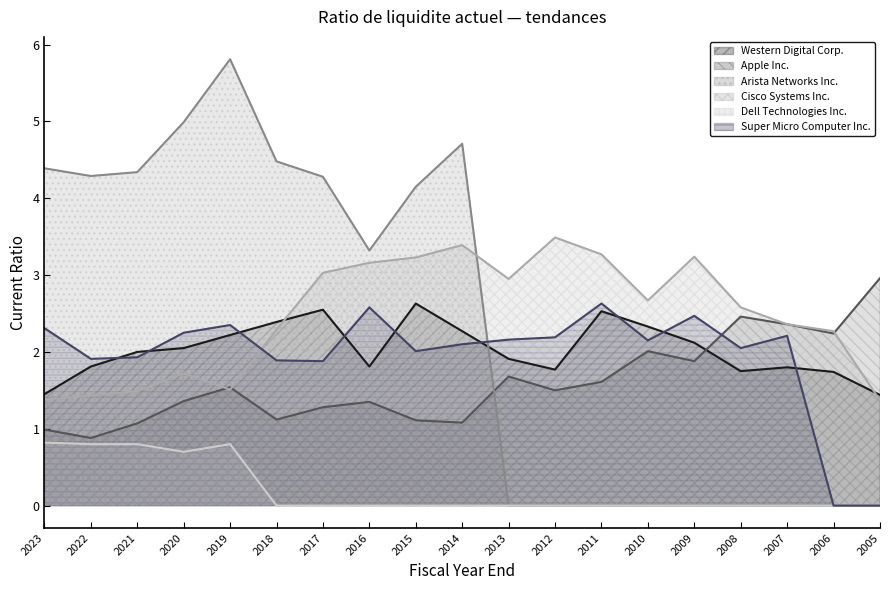

True or false: Dell Technologies Inc. and Super Micro Computer Inc. cross at least once.

False